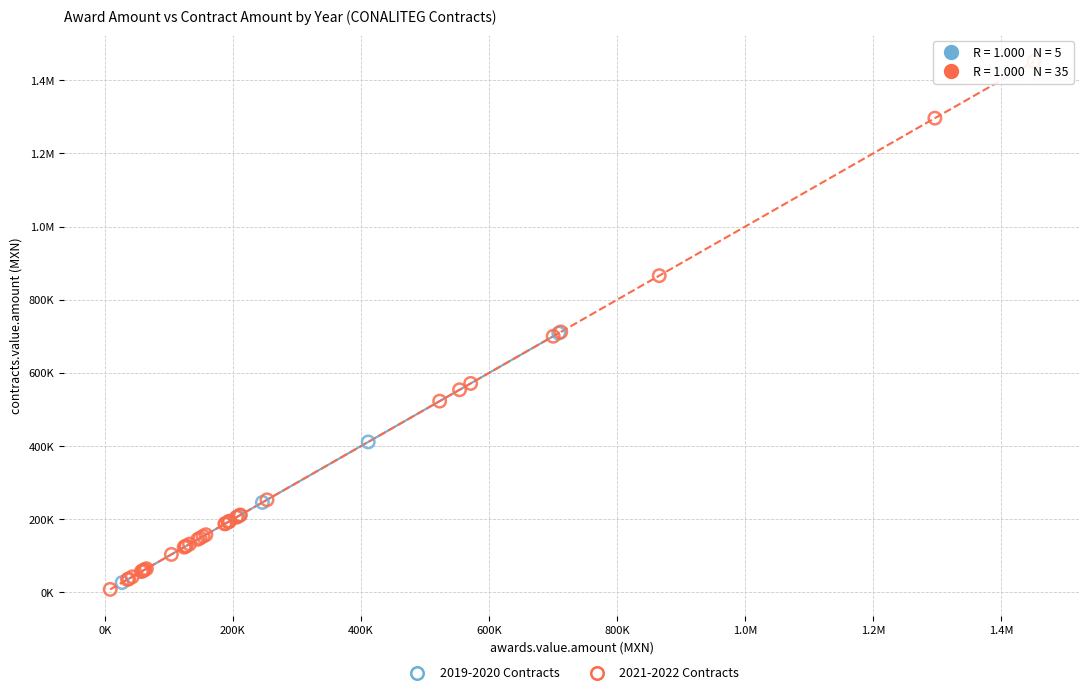

What are all the series names shown in the legend?

2019-2020 Contracts, 2021-2022 Contracts